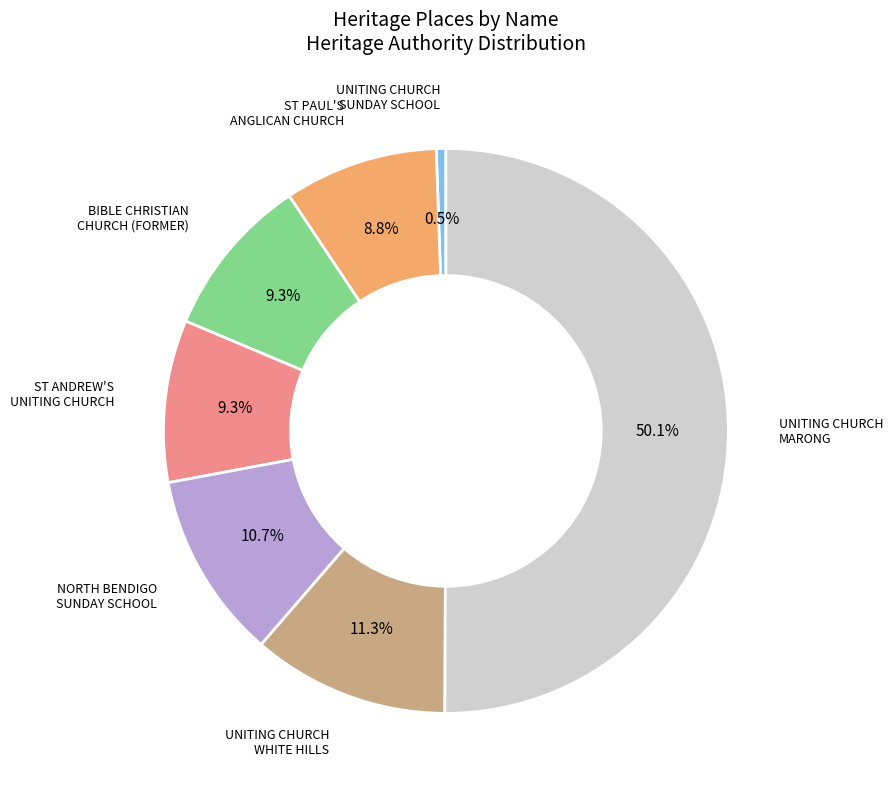

Does UNITING CHURCH WHITE HILLS represent more than half of the total?

No